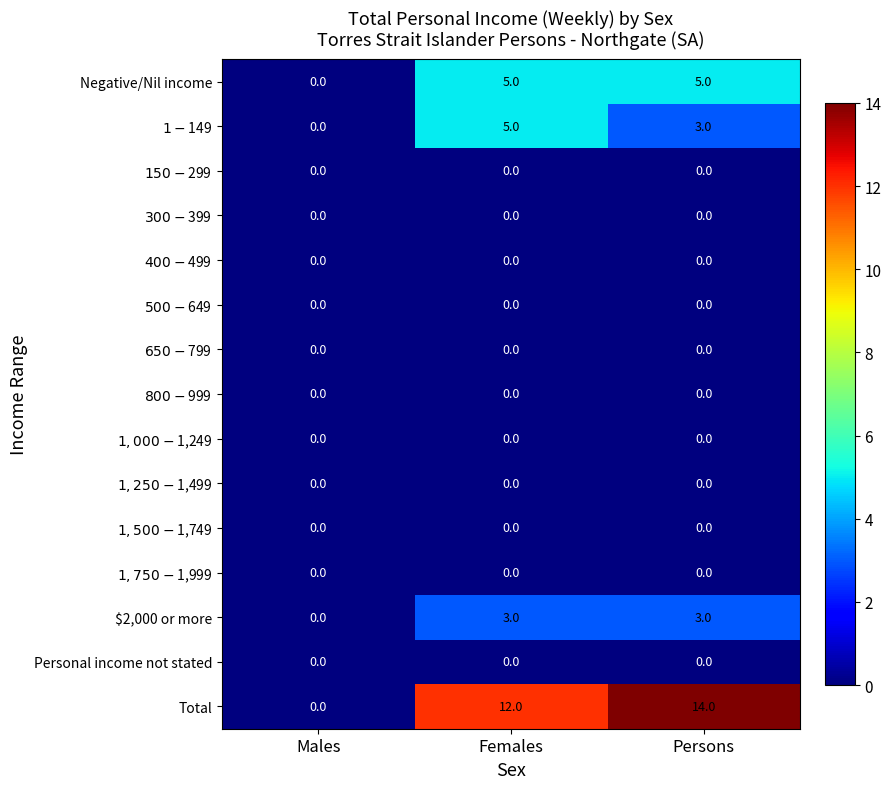

Count the $2,000 or more values in the range 0 to 3.

3